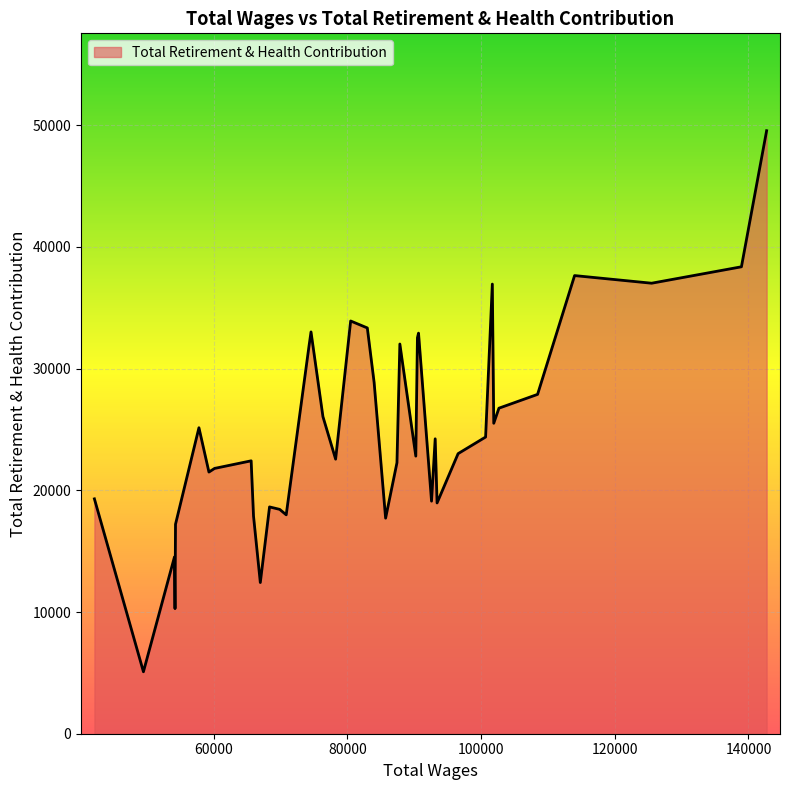

What is the maximum value shown in the chart?

49541